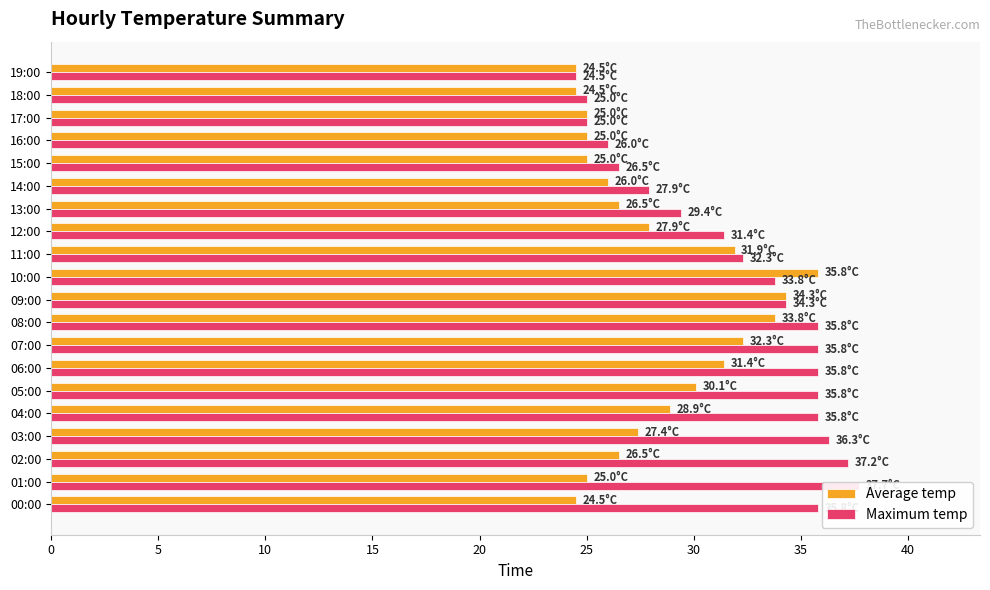

What is the label of the 16th bar from the left?

15:00